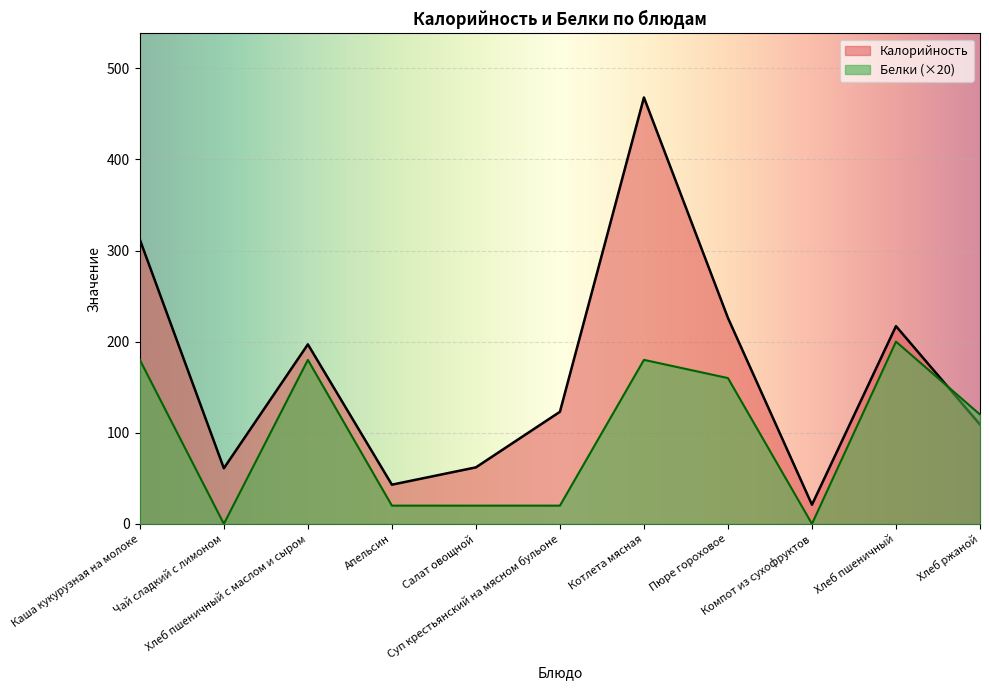

What is the spread (max minus min) of values at Пюре гороховое?

66